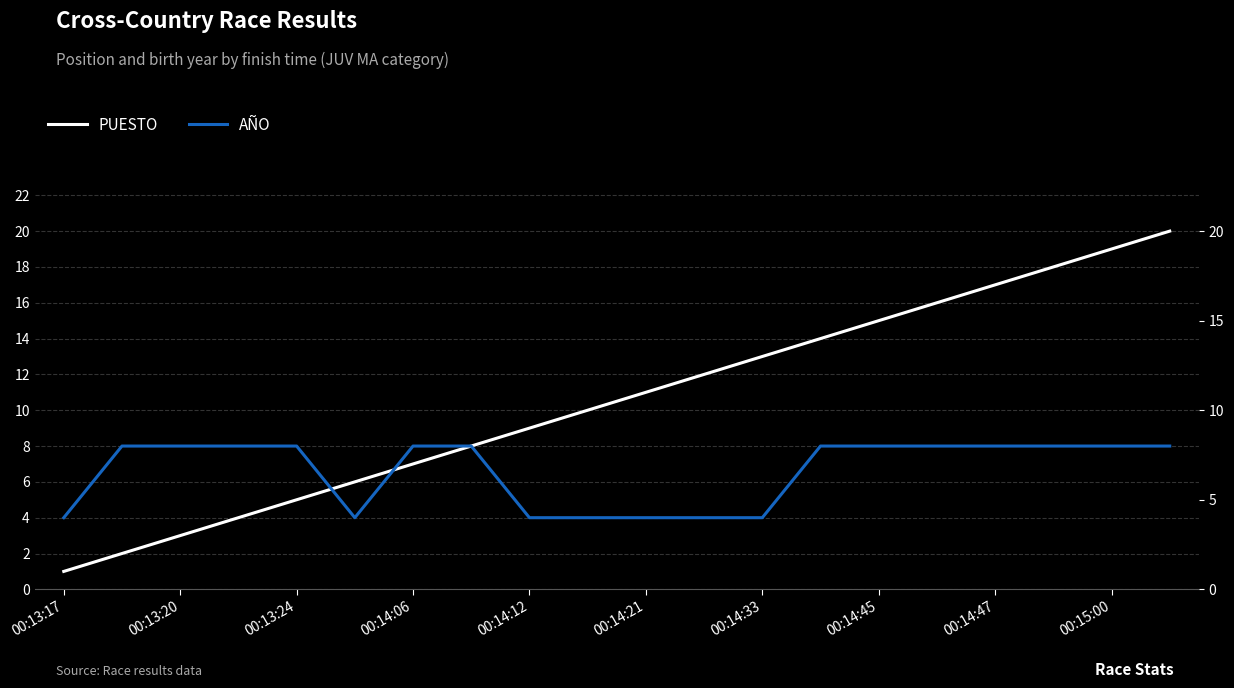

Is it true that PUESTO equals 2 at 00:14:06?

False